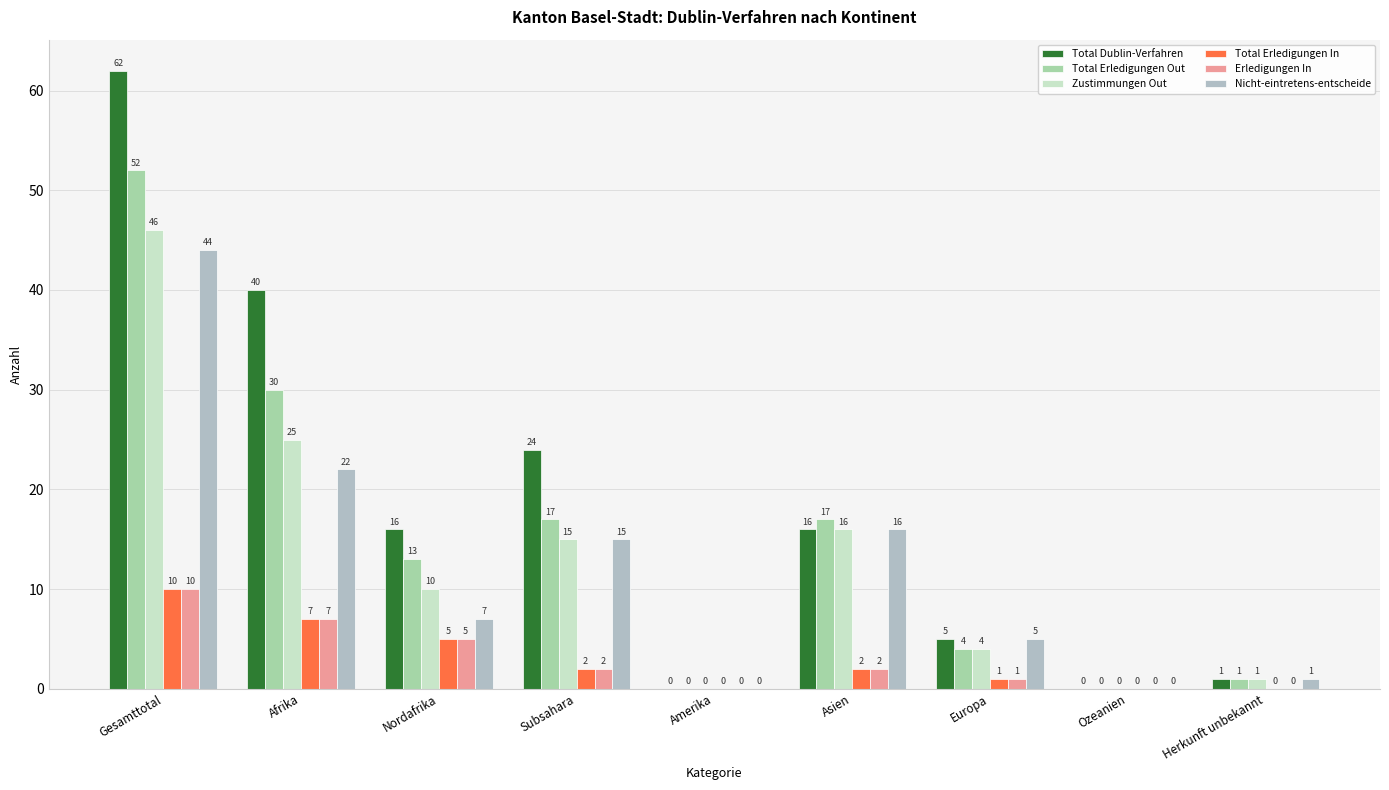

Which label corresponds to the smallest value in the chart?

Amerika